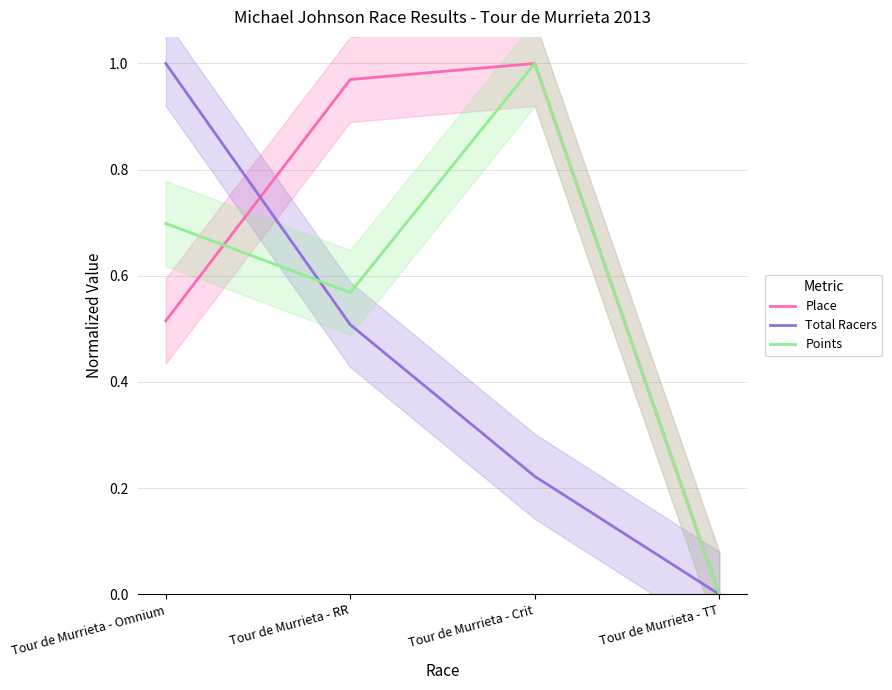

What are all the series names shown in the legend?

Place, Total Racers, Points